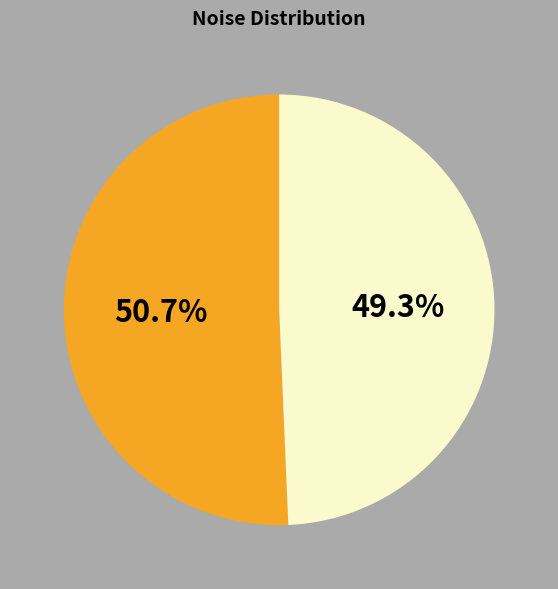

Is there any slice that represents more than half of the pie?

Yes